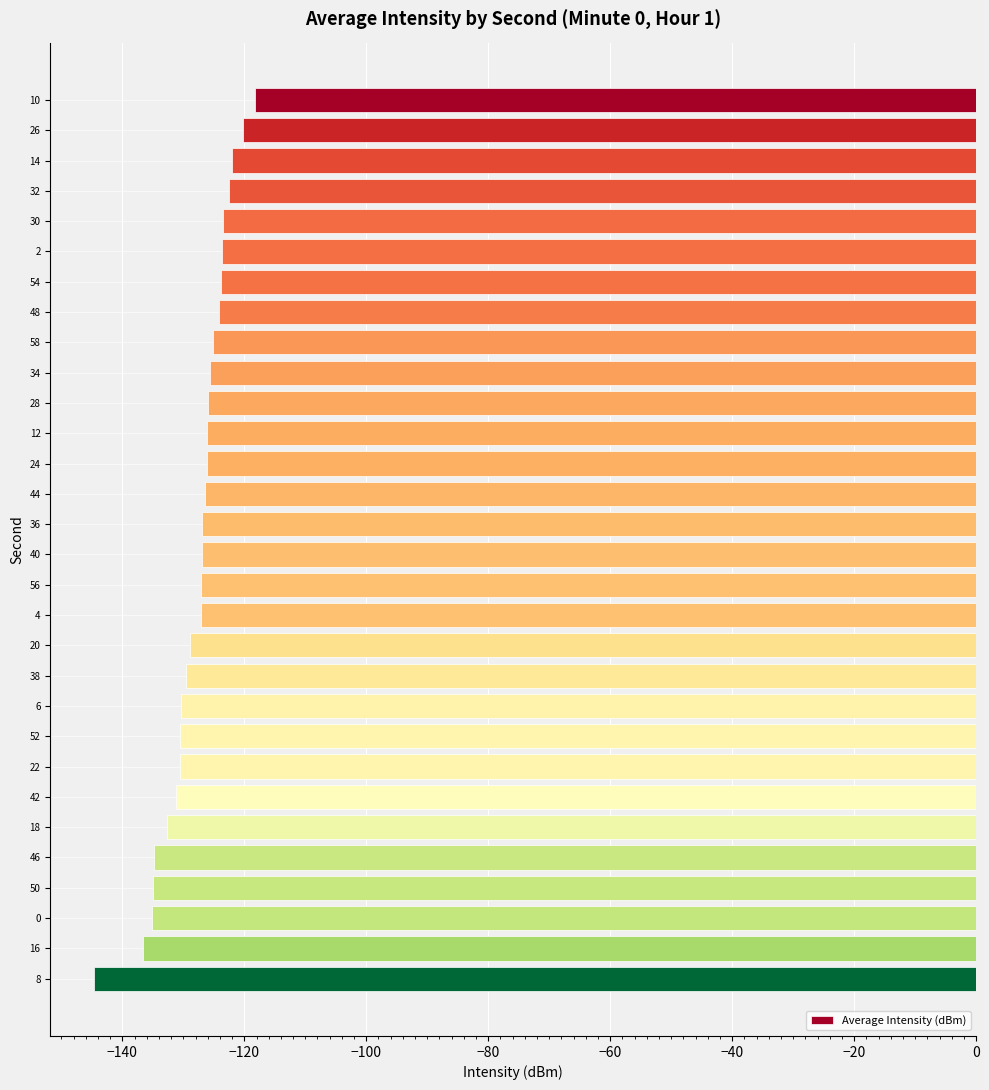

Which has a higher value, 30 or 4?

30